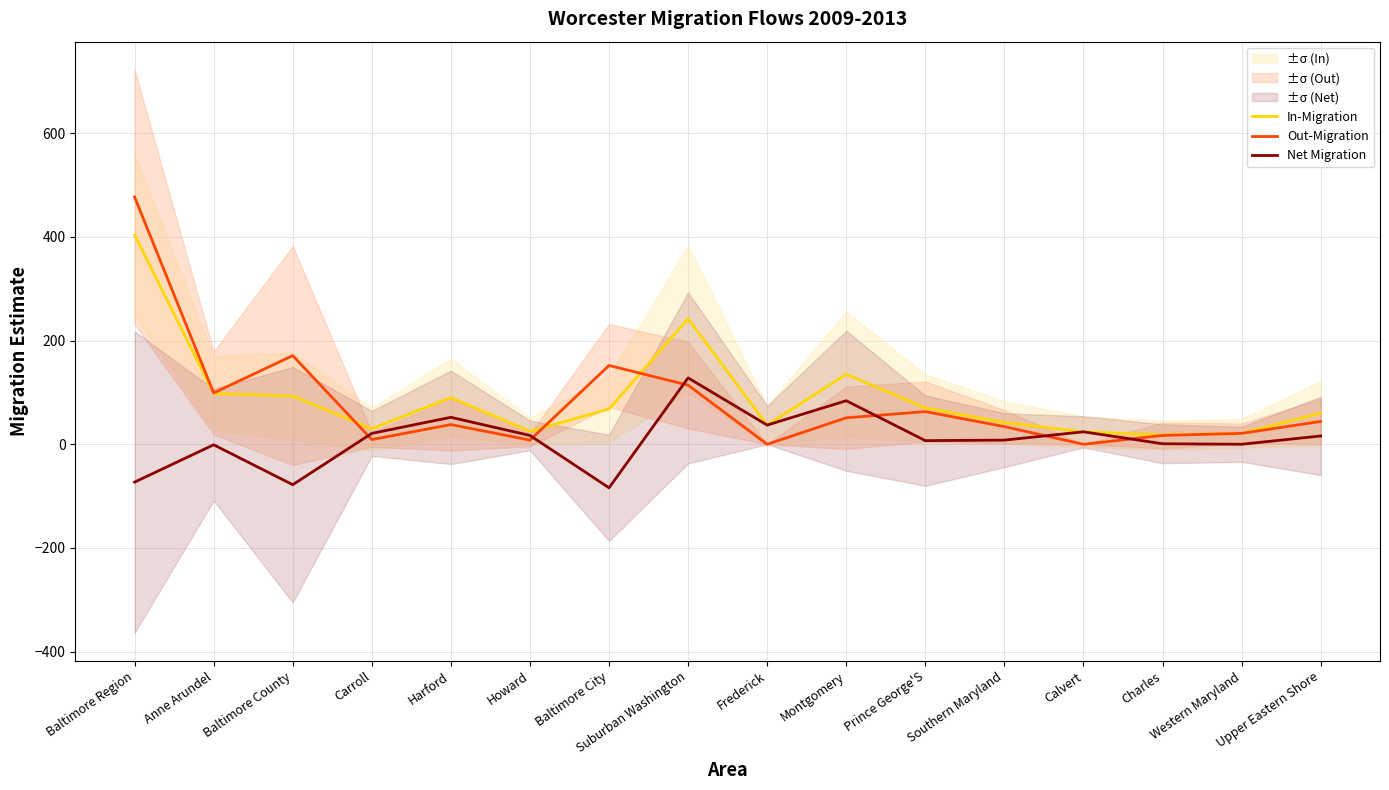

Where is Net Migration nearest to the value 22?

Carroll